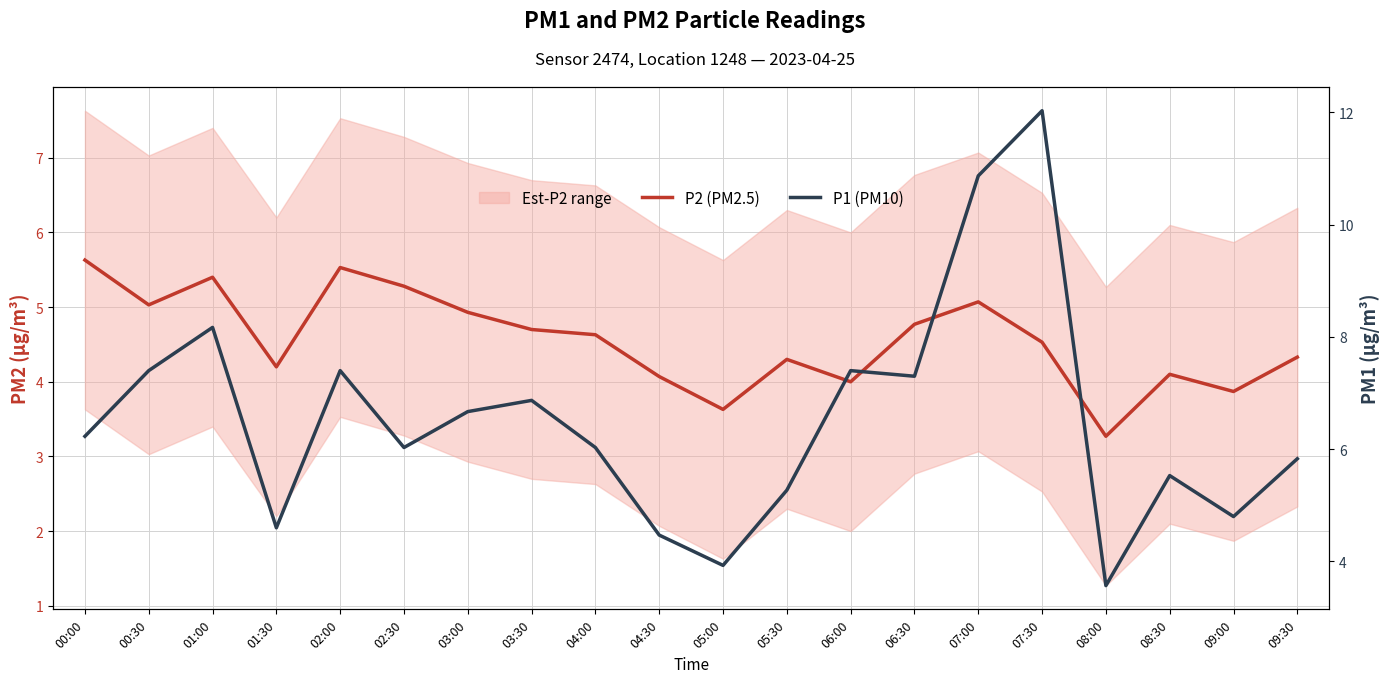

In P1 (PM10), how many points are higher than both neighbors (excluding endpoints)?

6